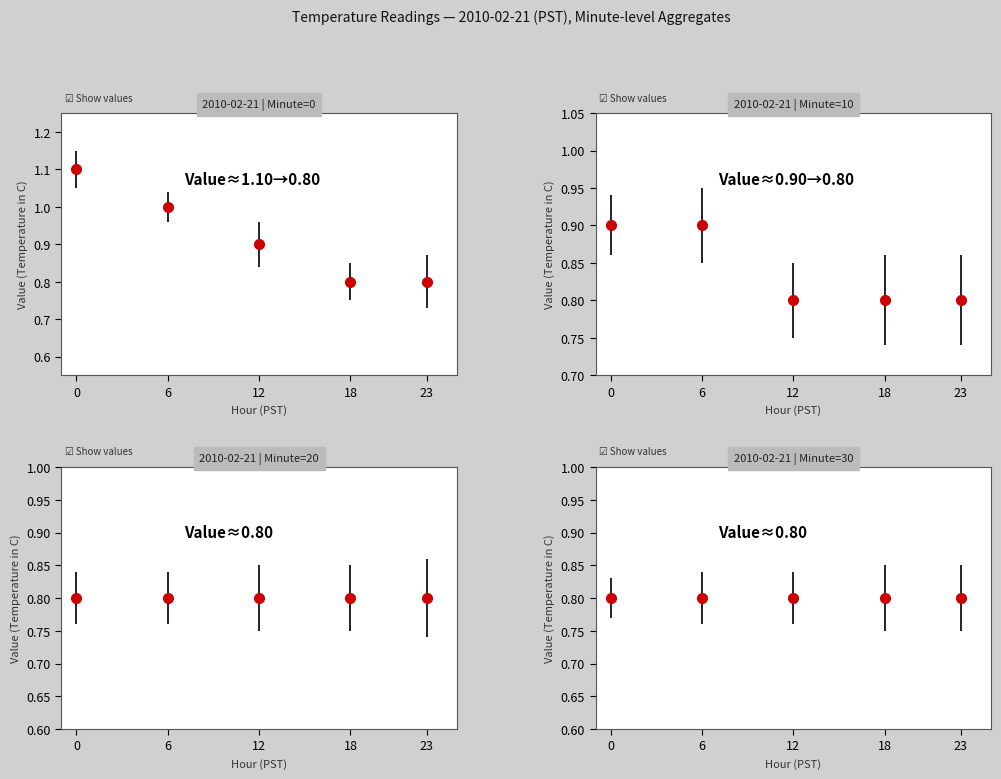

Count the number of categories in the chart.

5